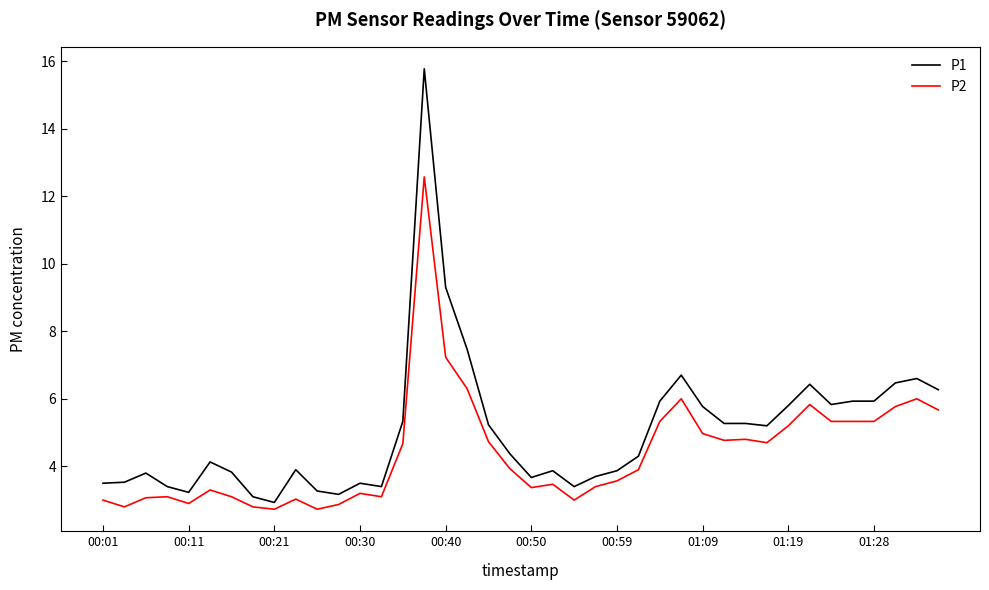

What is the highest value of the P2 series?

12.6